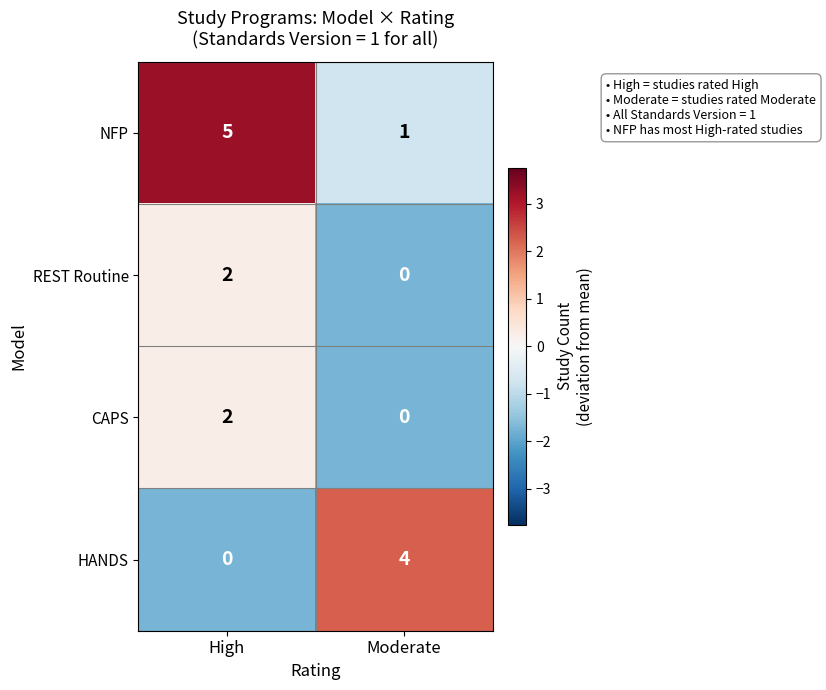

What is the sum of all HANDS values?

4